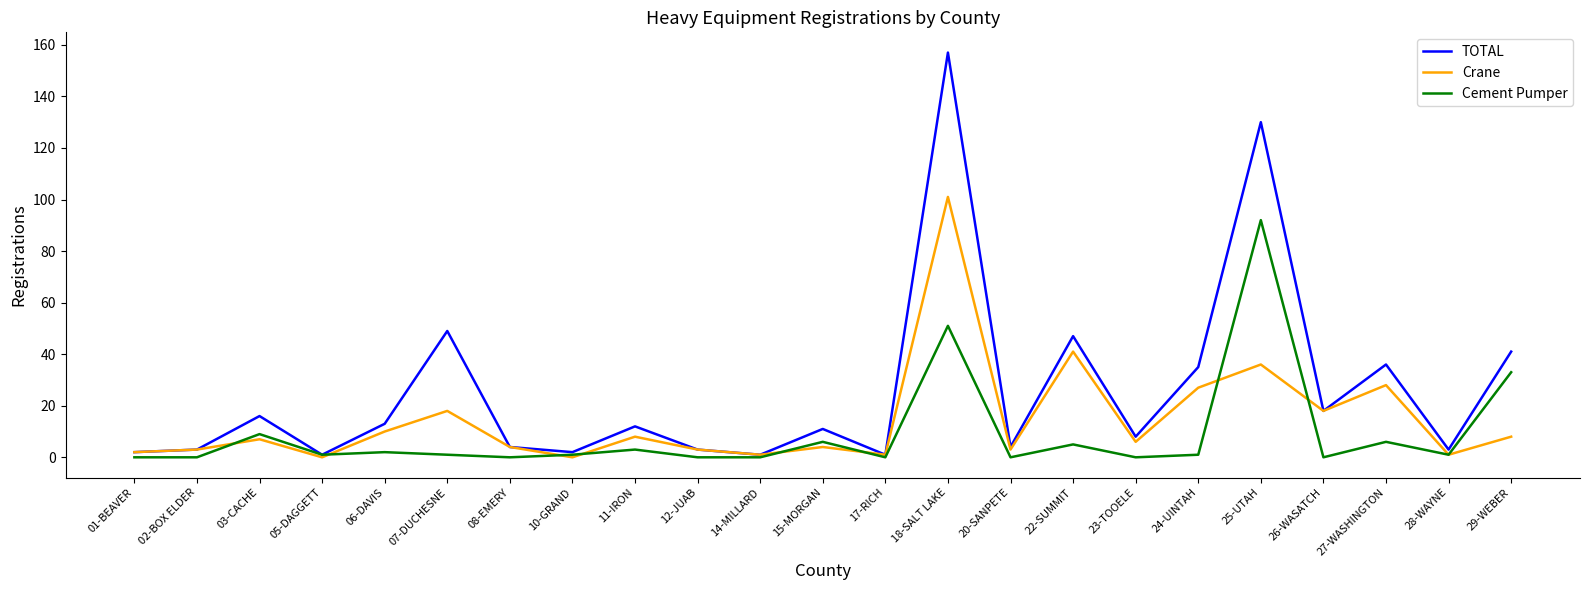

Which series has the largest total across all categories?

TOTAL